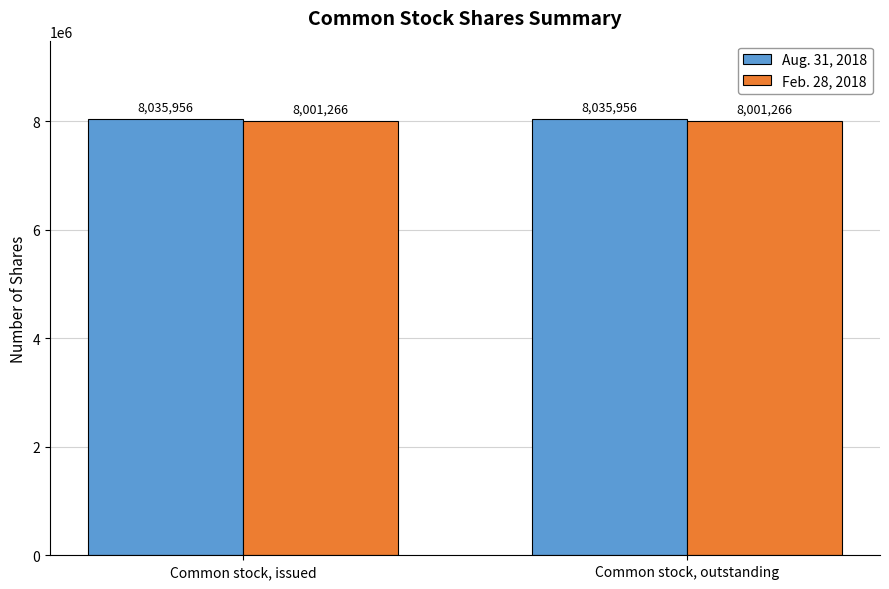

Rank the series by their average value, from lowest to highest.

Feb. 28, 2018, Aug. 31, 2018